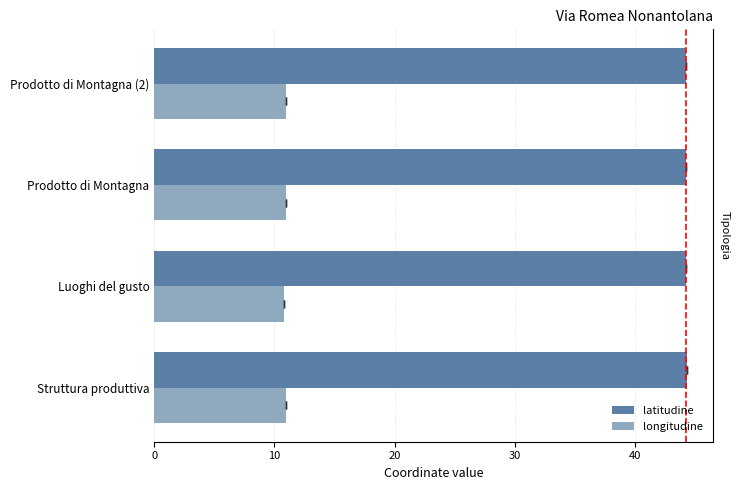

The longitudine series shows 7.2 at Prodotto di Montagna. True or false?

False